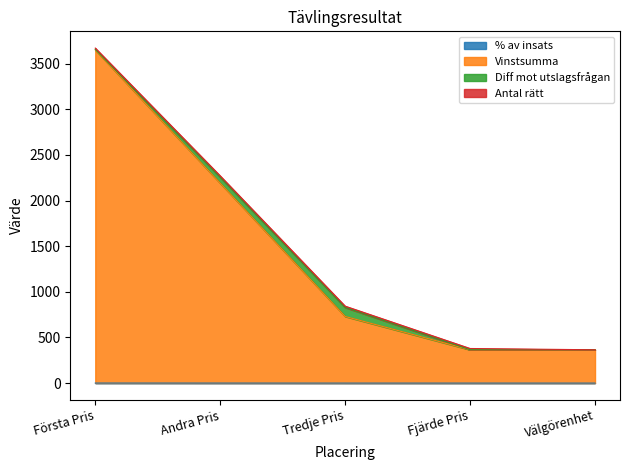

At which category is the sum across all series the highest?

Första Pris